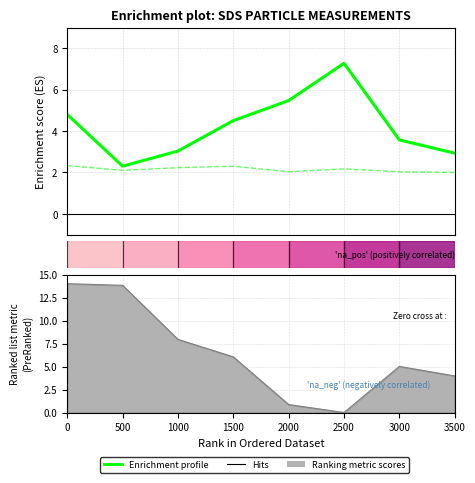

How many points are higher than both their immediate neighbors (excluding endpoints)?

1